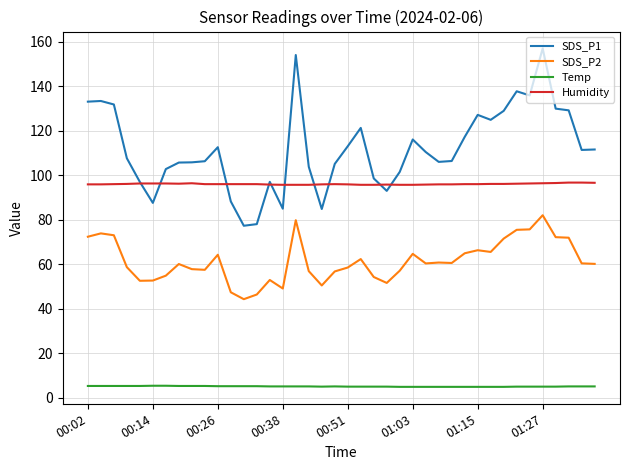

True or false: SDS_P2 has more than 1 points higher than both neighbors.

True